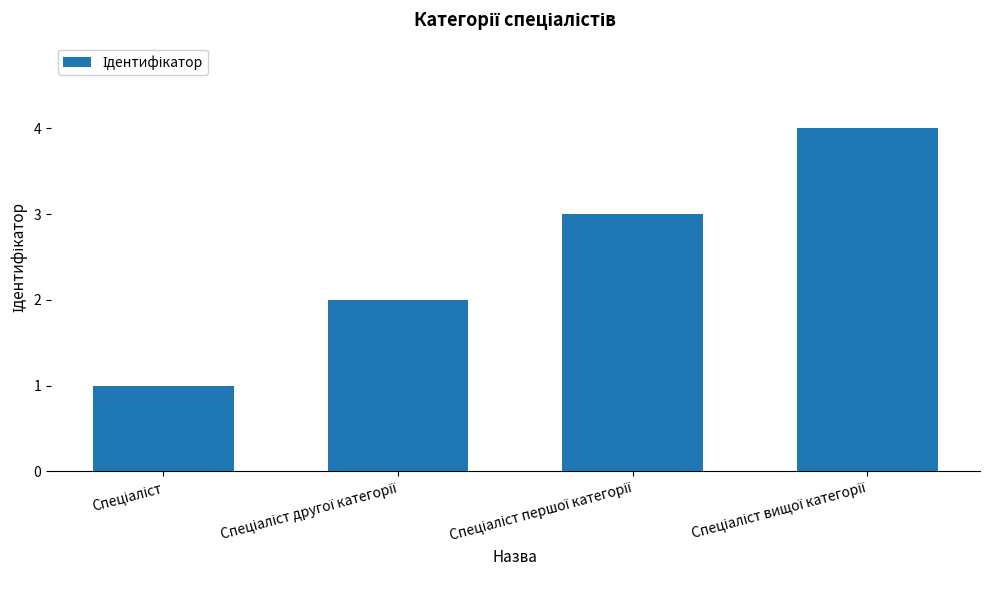

What is the maximum value shown in the chart?

4